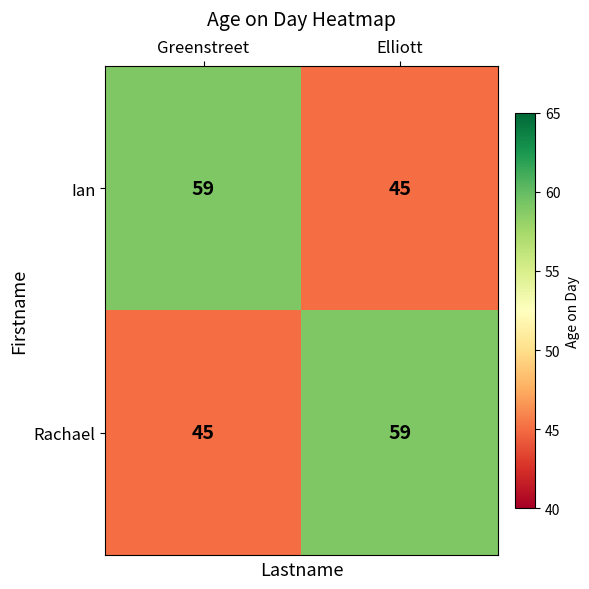

What is the smallest value displayed?

45